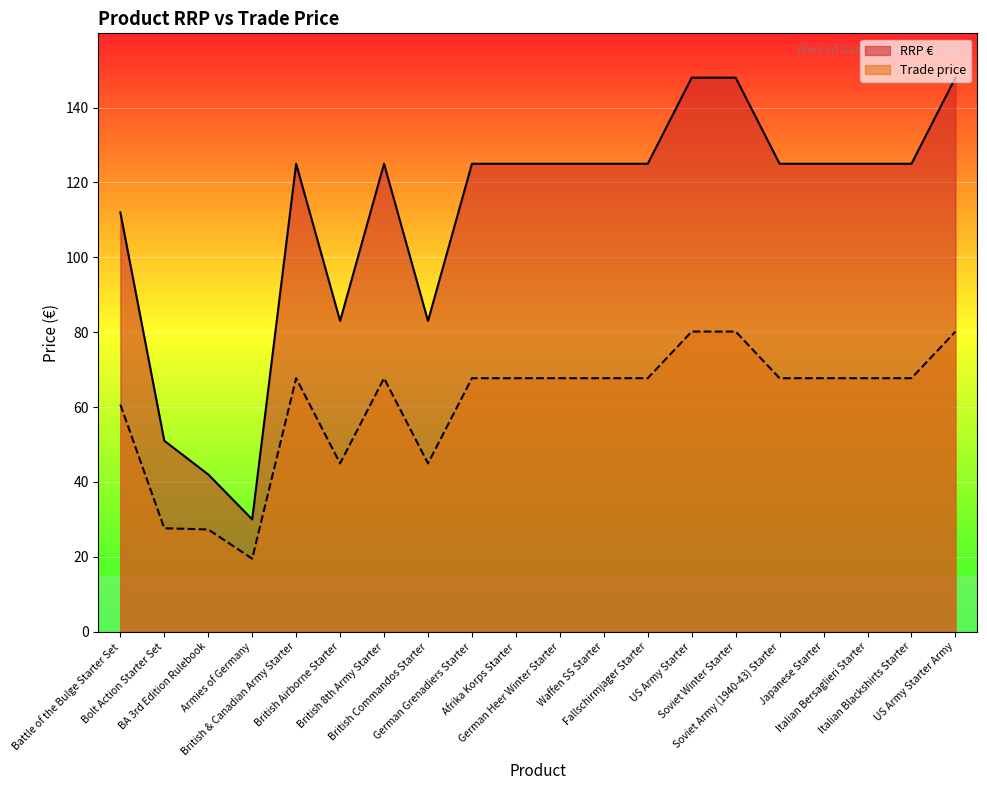

Rank the series by their maximum value, from highest to lowest.

RRP €, Trade price